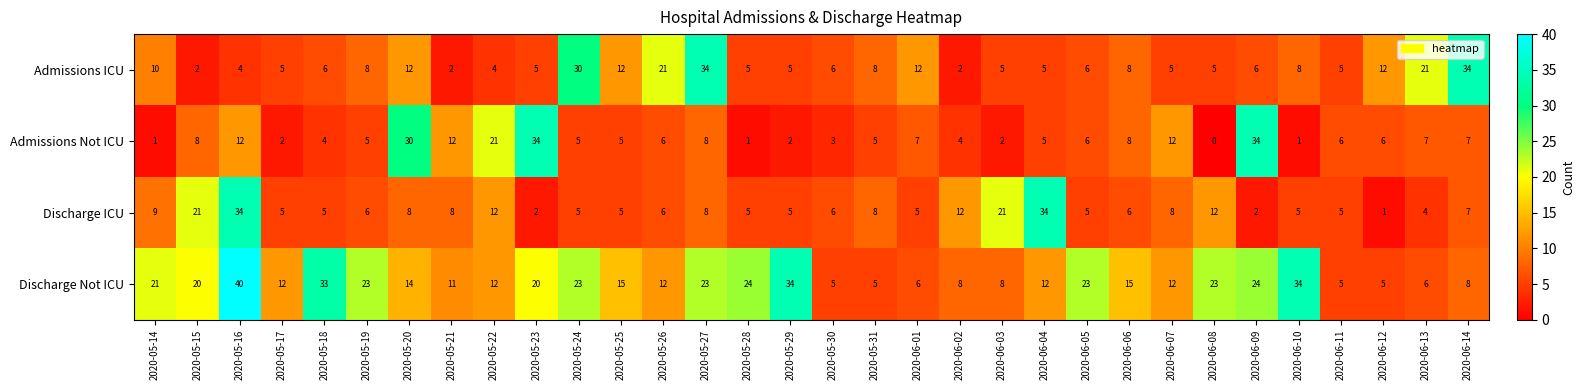

What is the greatest value displayed?

40